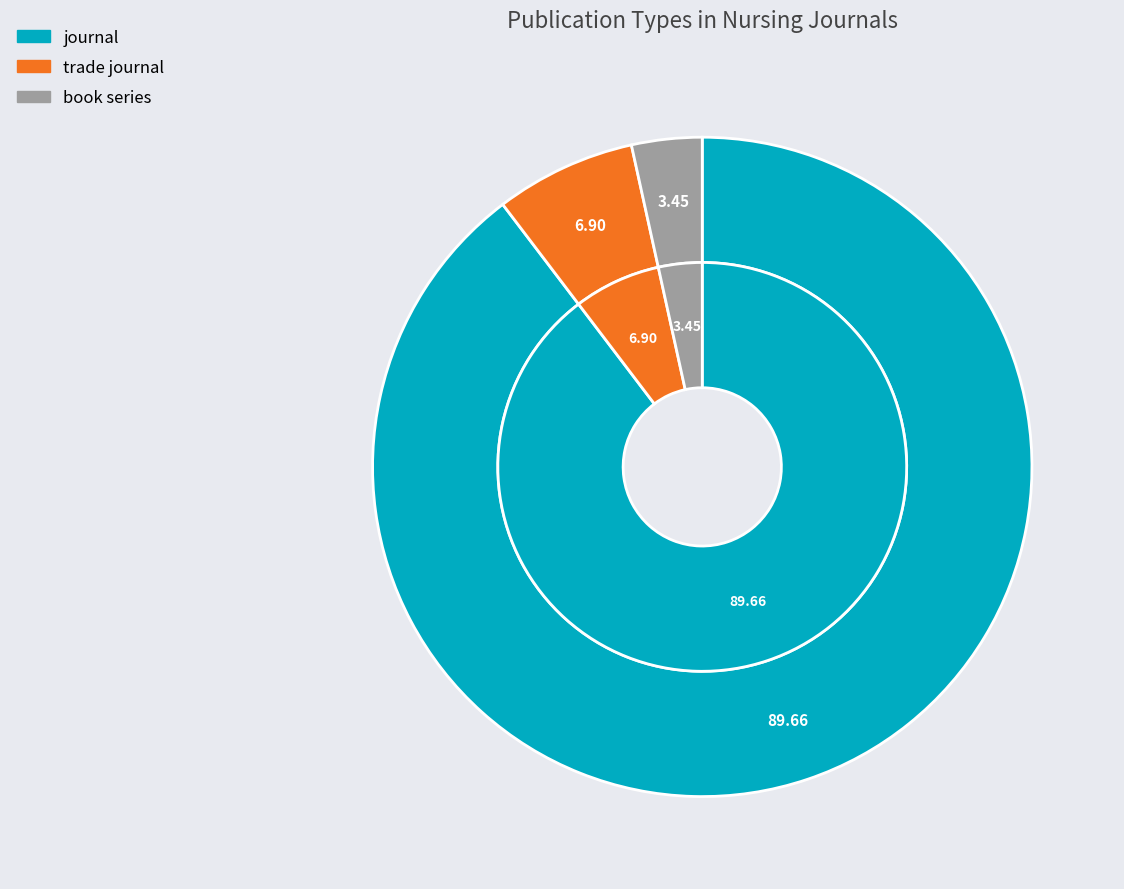

Which category has the smallest portion of the pie?

book series